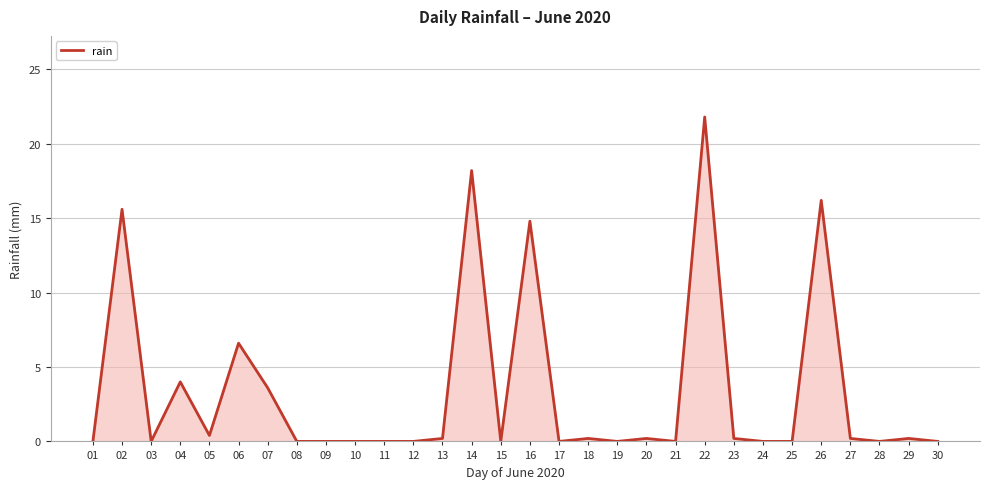

How many categories are shown in the chart?

30